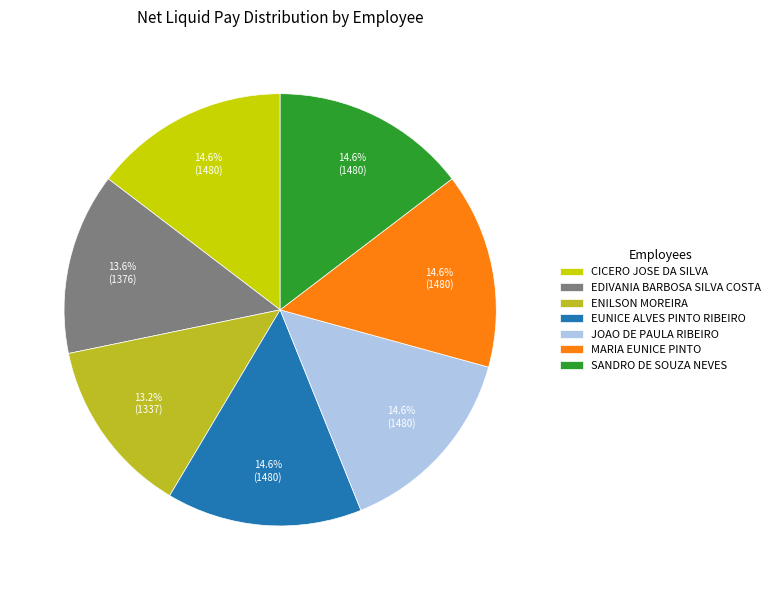

Does any single category account for the majority?

No